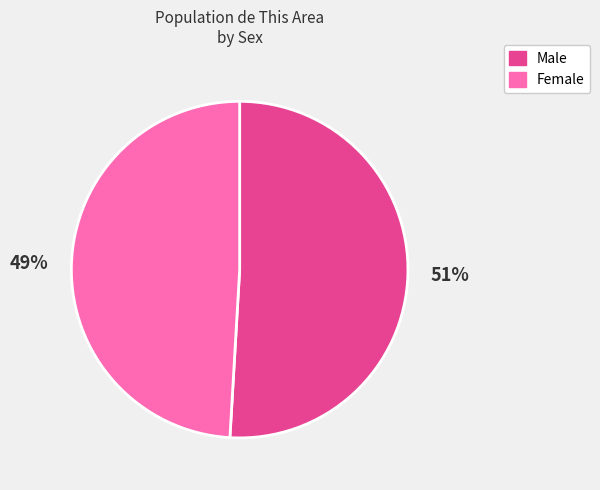

Is there any slice that represents more than half of the pie?

Yes